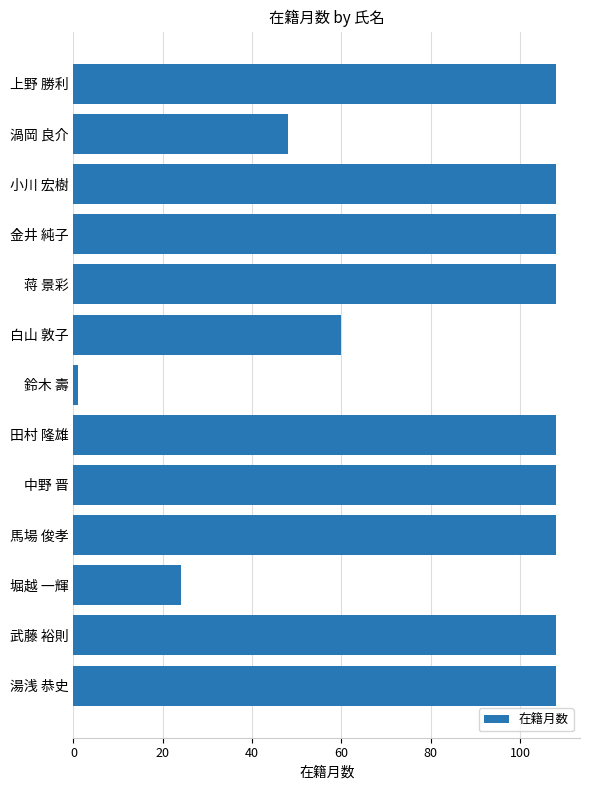

Between 堀越 一輝 and 馬場 俊孝, which is larger?

馬場 俊孝